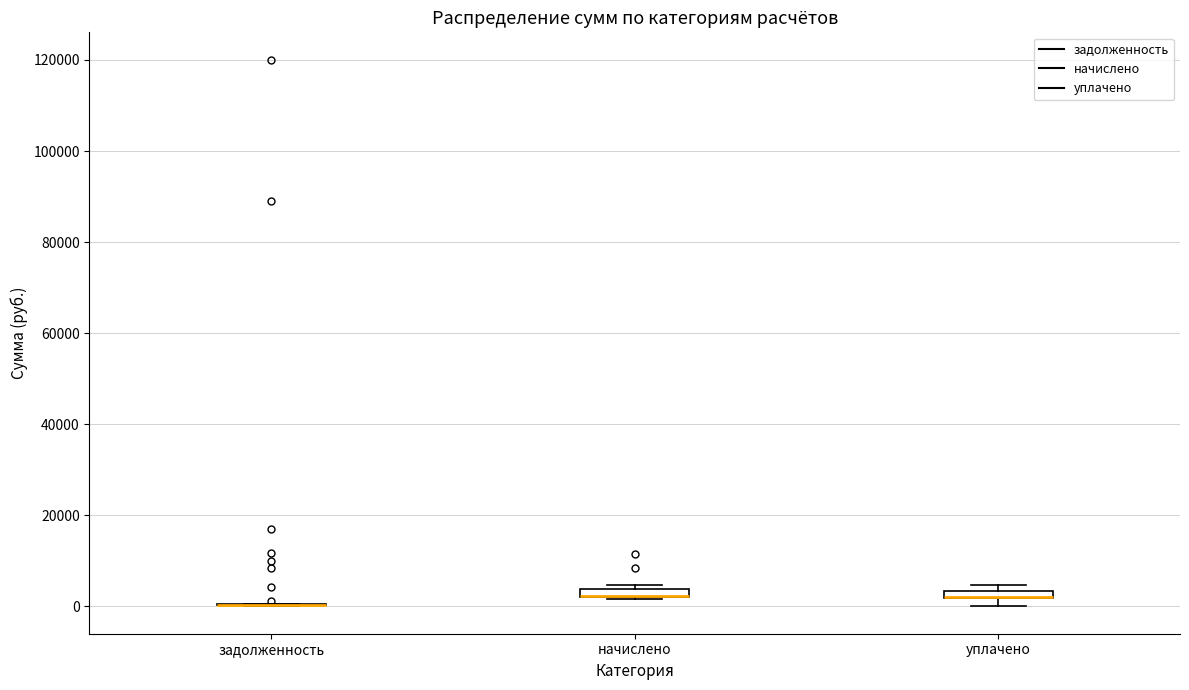

Where is the lower edge of the box for начислено on the y-axis? The values are not printed on the chart, so give them approximately, as read against the axis.

2000